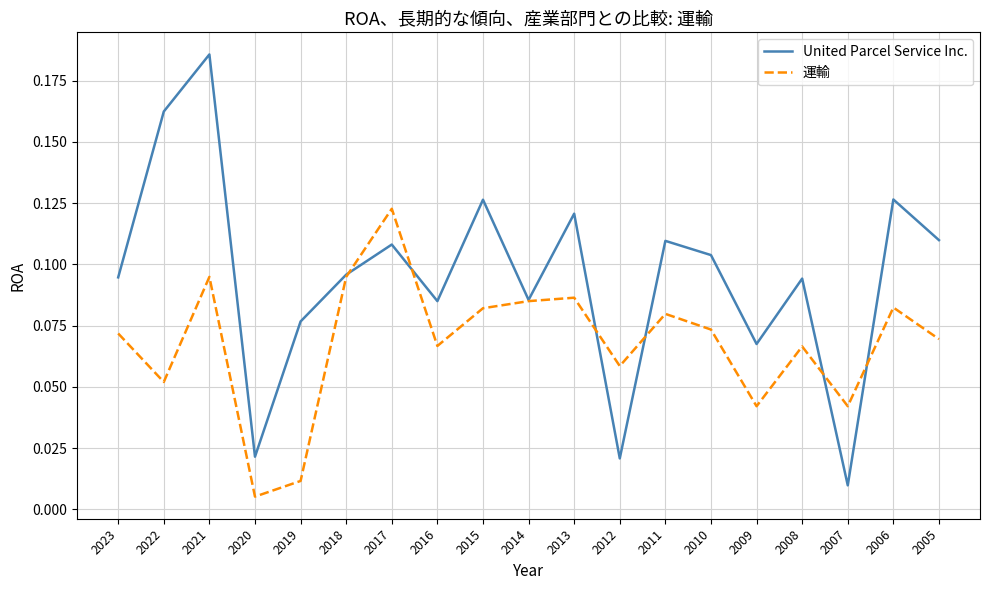

How many series are shown in this chart?

2